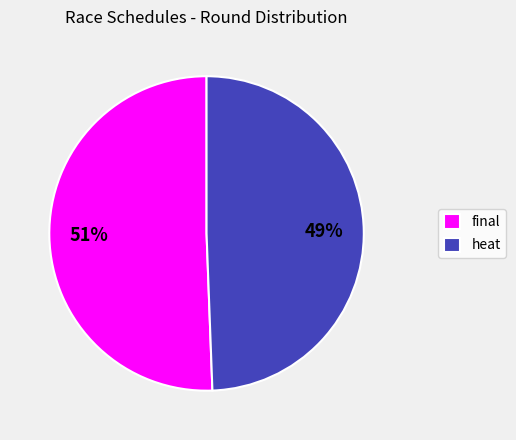

Is there any slice that represents more than half of the pie?

Yes